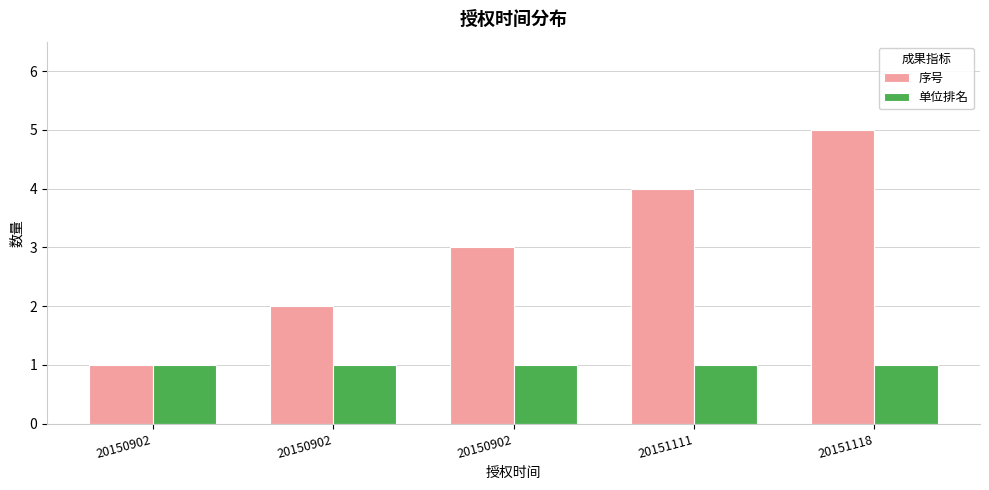

Are the bars grouped side by side (vs. stacked)?

Yes